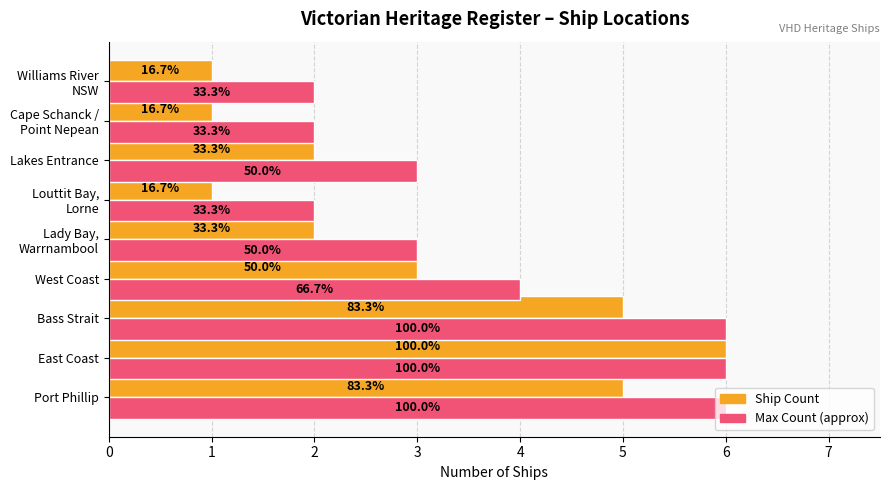

What is the value of the Ship Count bar at the 9th from the left?

1